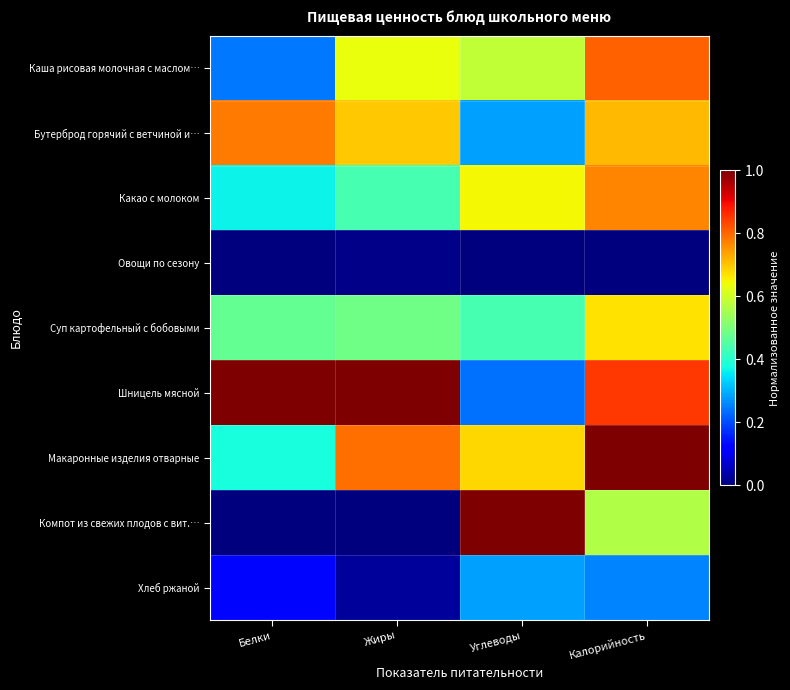

Rank the series at Углеводы from highest to lowest value.

Компот из свежих плодов с вит.…, Макаронные изделия отварные, Какао с молоком, Каша рисовая молочная с маслом…, Суп картофельный с бобовыми, Бутерброд горячий с ветчиной и…, Хлеб ржаной, Шницель мясной, Овощи по сезону